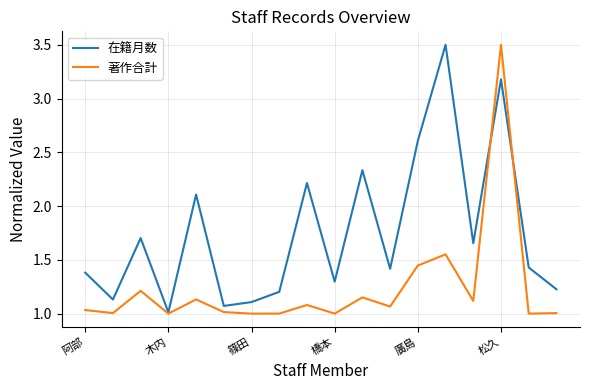

Which series has the largest total across all categories?

在籍月数